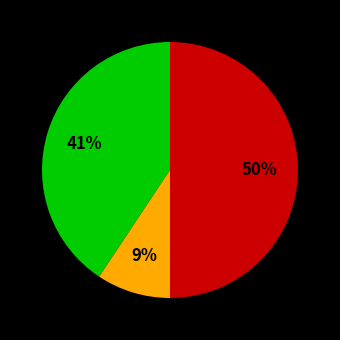

To the nearest percent, what is the average slice percentage?

33%